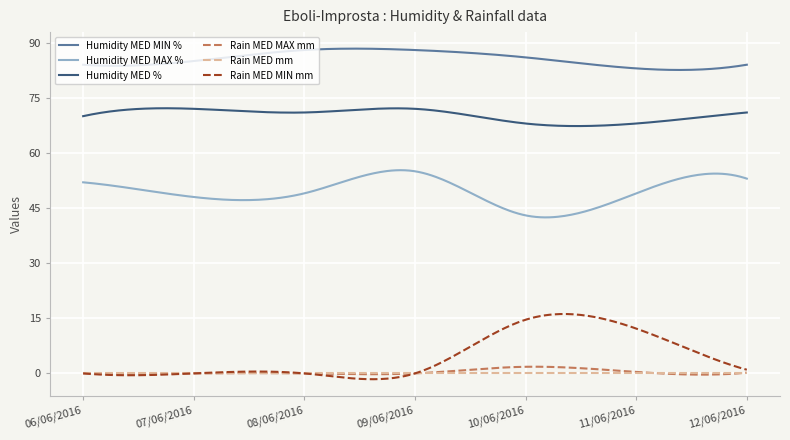

What is the maximum value shown in the chart?

88.4